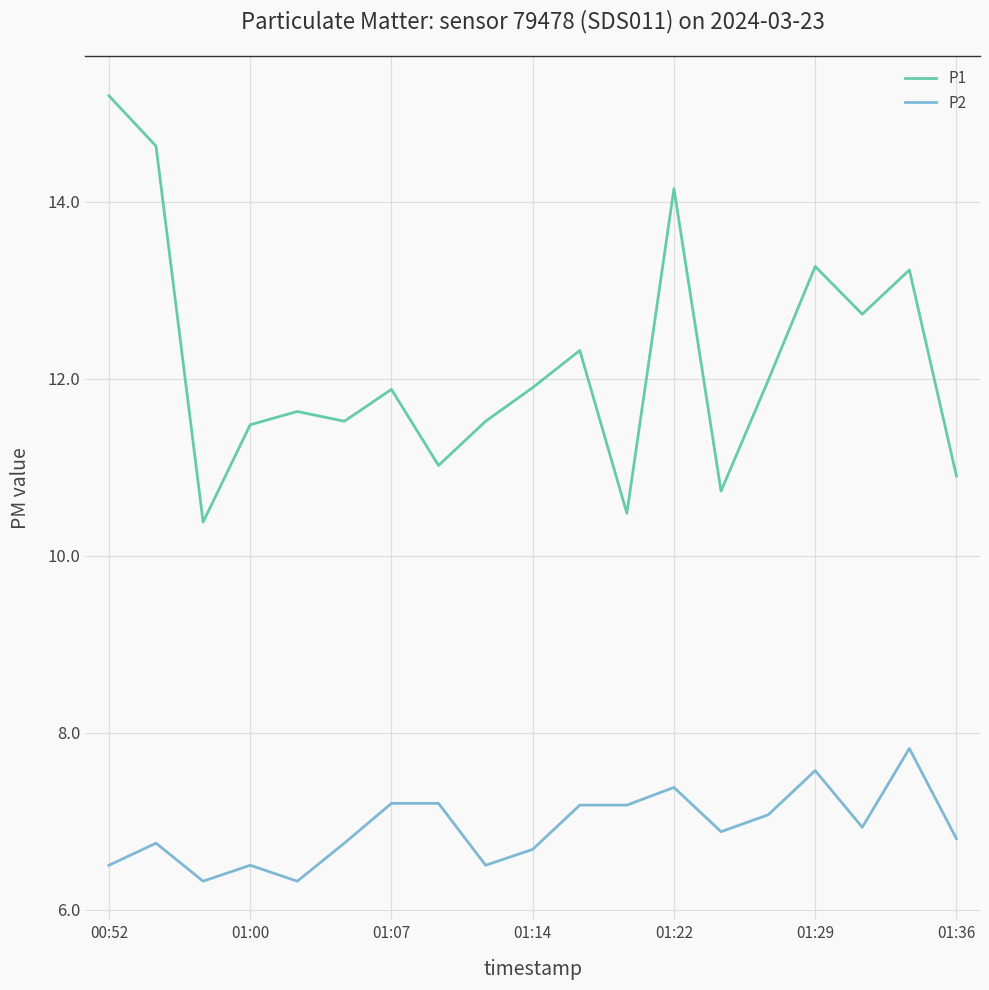

True or false: P2 and P1 intersect in this chart.

False